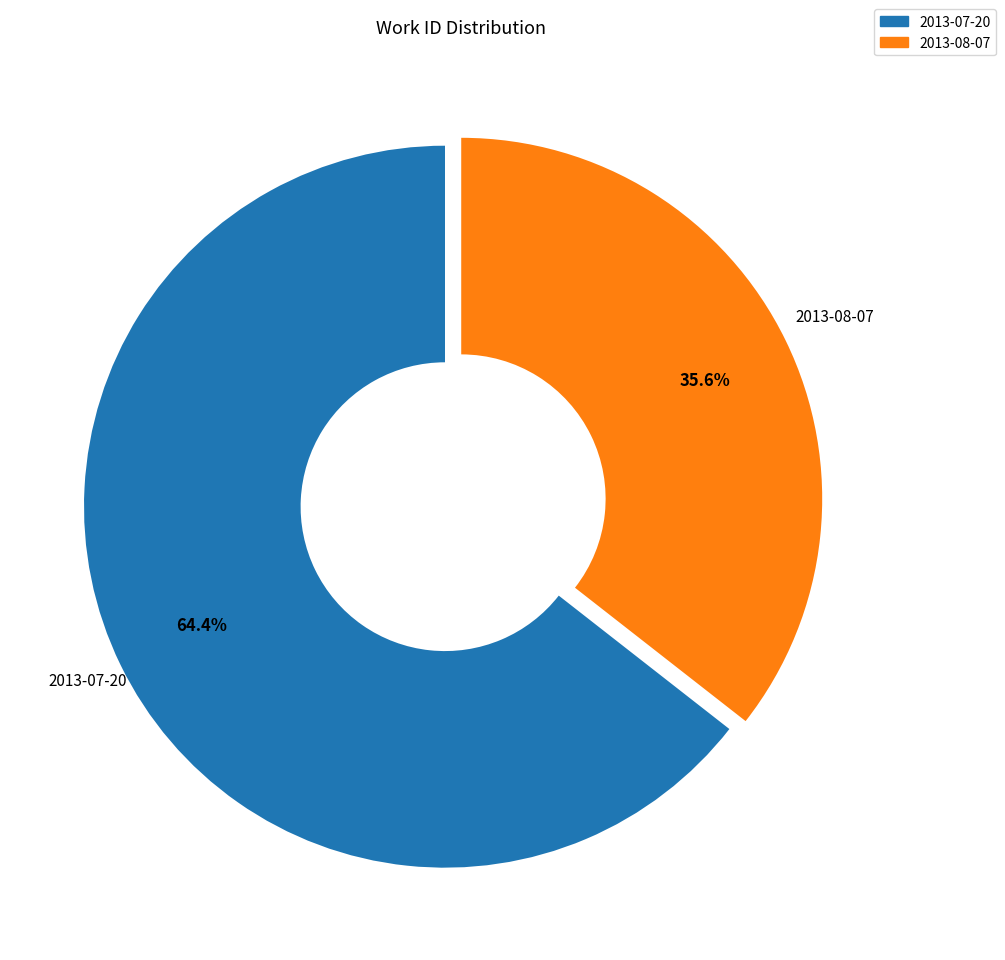

Is it true that 2013-07-20 is 64% of the pie?

True